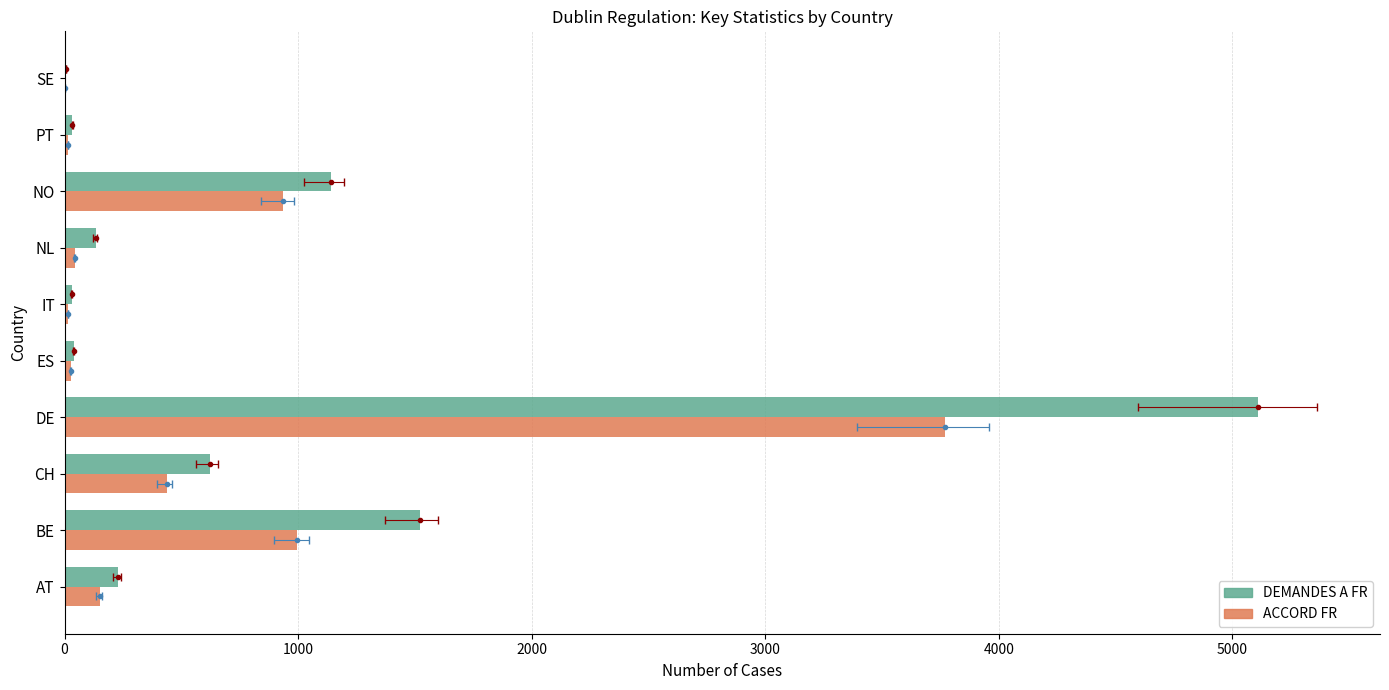

What is the total value across all series at BE?

2518